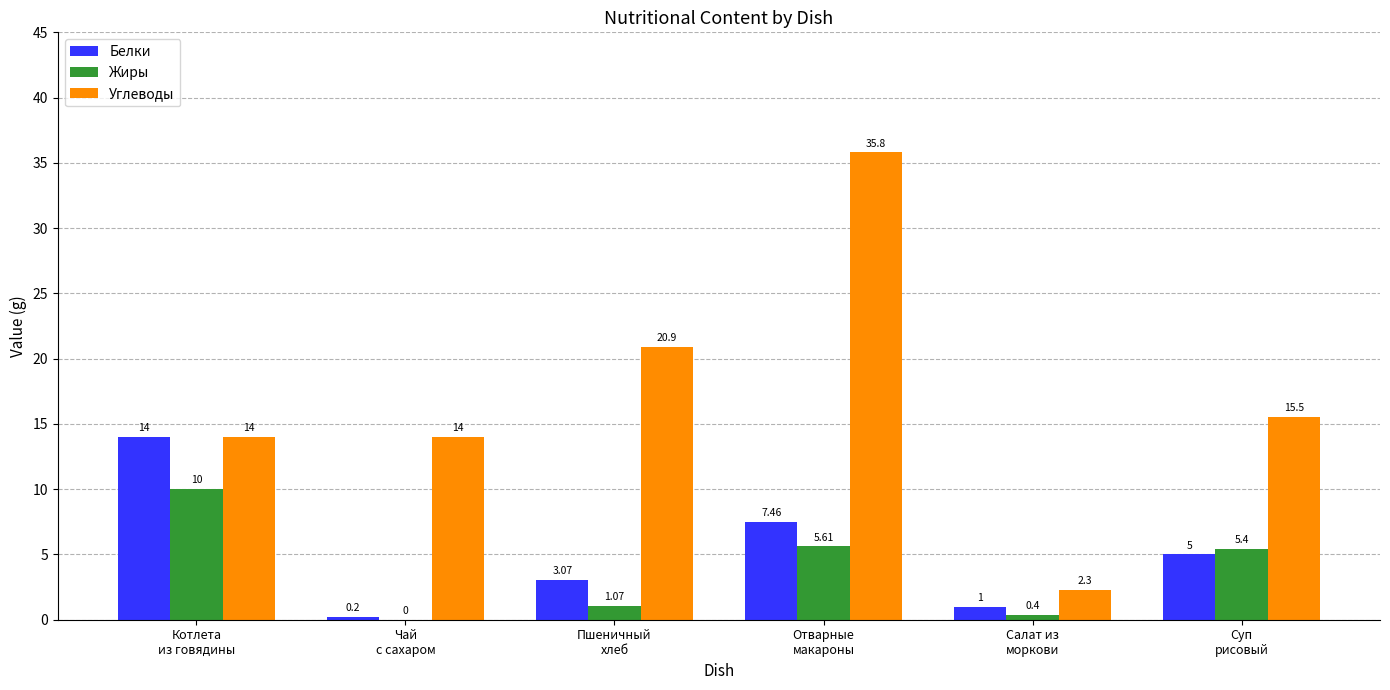

Which series has the largest total across all categories?

Углеводы